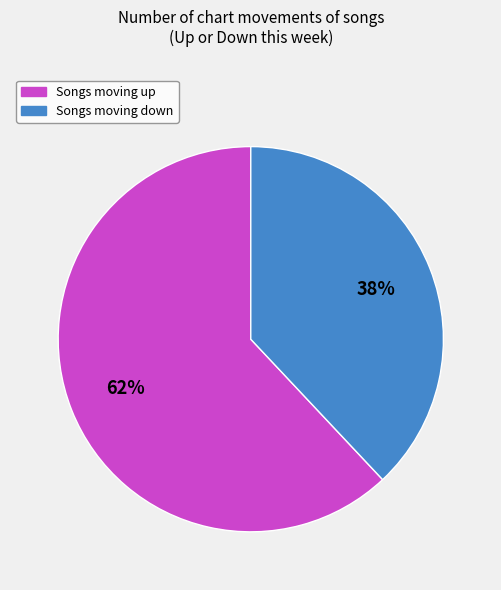

Is there any slice that represents more than half of the pie?

Yes